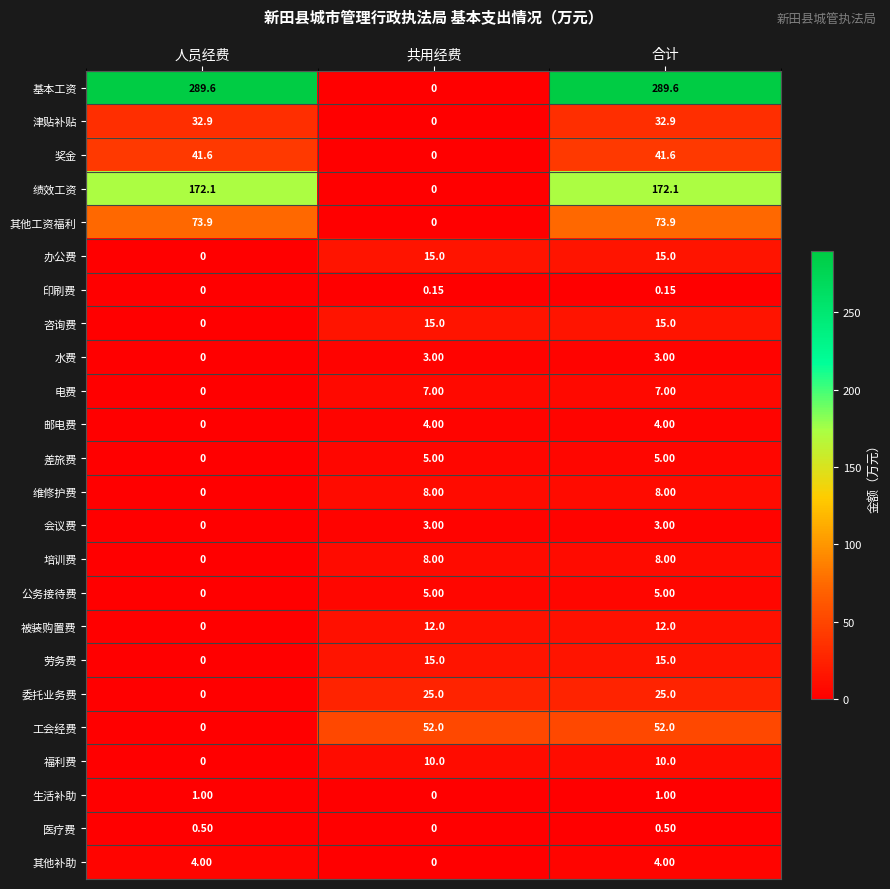

Between 人员经费 and 合计, which series saw the biggest shift?

工会经费